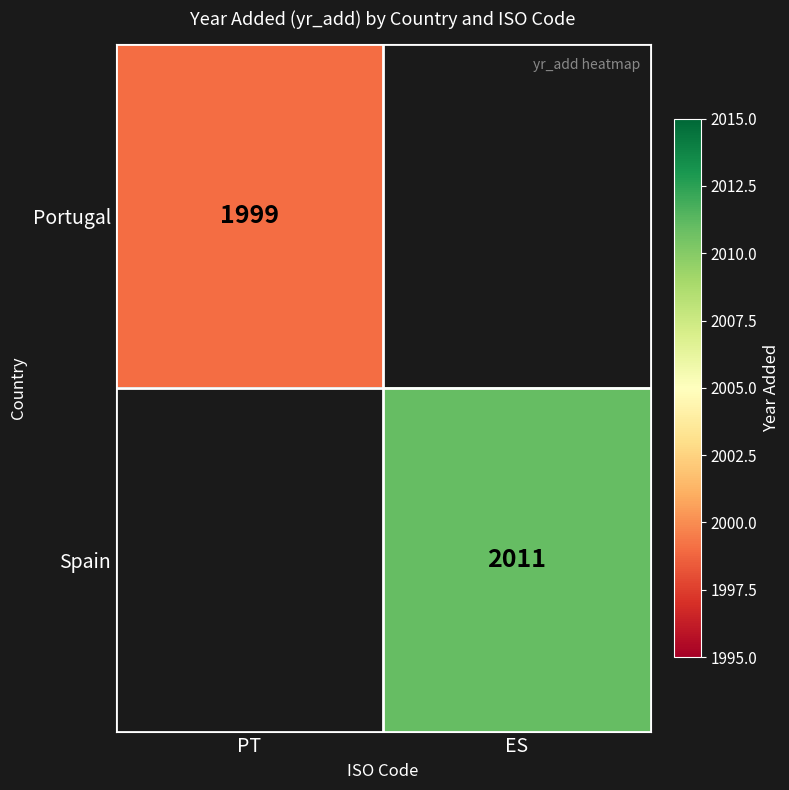

What is the minimum value shown in the chart?

1999.0